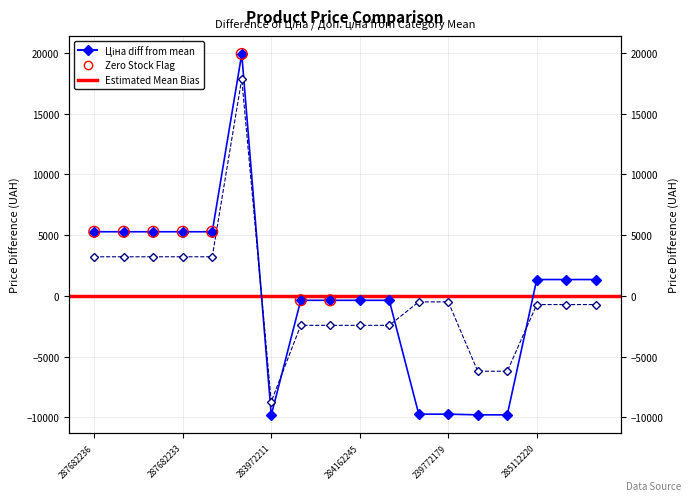

What is the total value across all series at 287682233?

8491.5